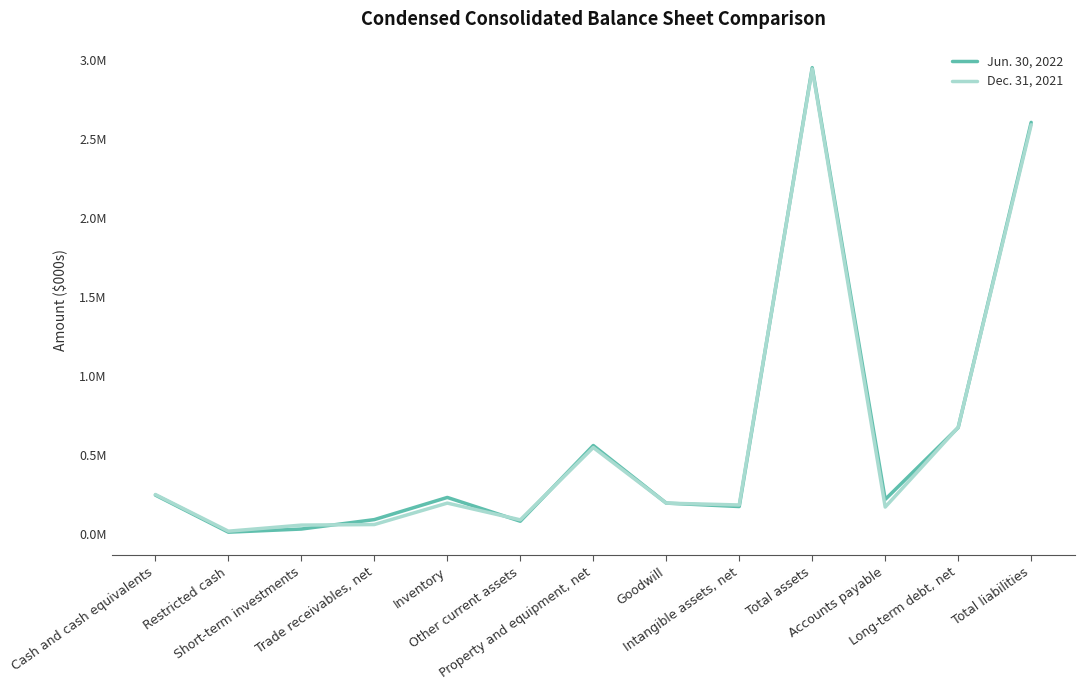

The Jun. 30, 2022 series shows 233612 at Inventory. True or false?

True